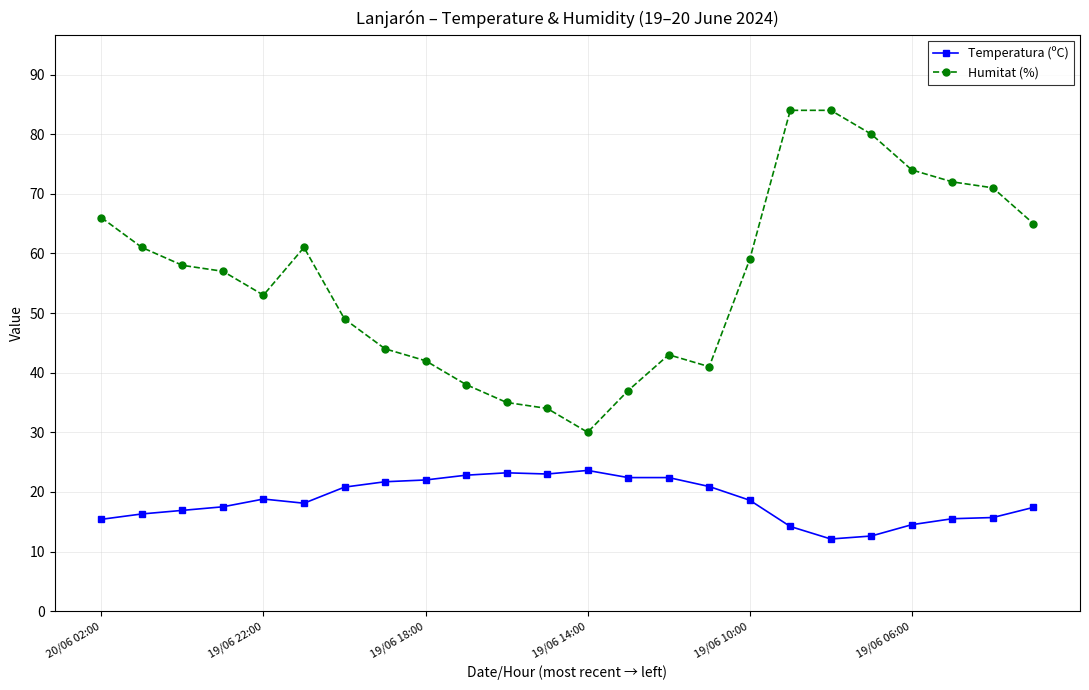

True or false: Temperatura (ºC) has more than 0 interior local peaks.

True